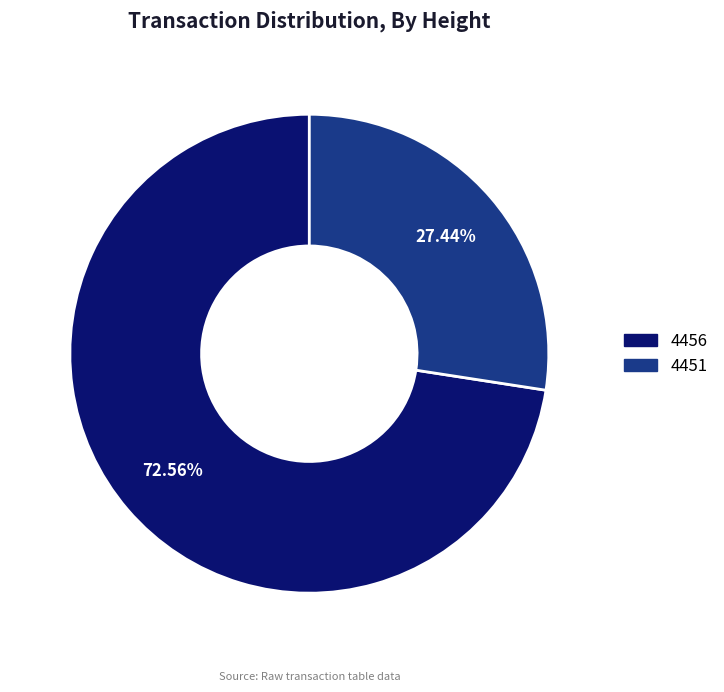

Which slice is the largest?

4456